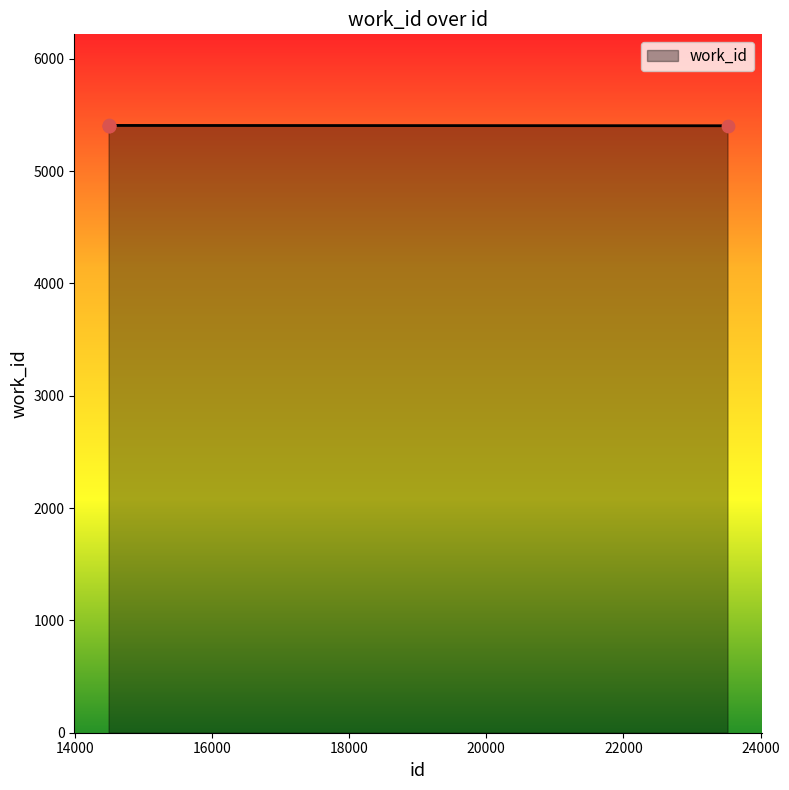

True or false: there are more than 0 points higher than both neighbors.

True